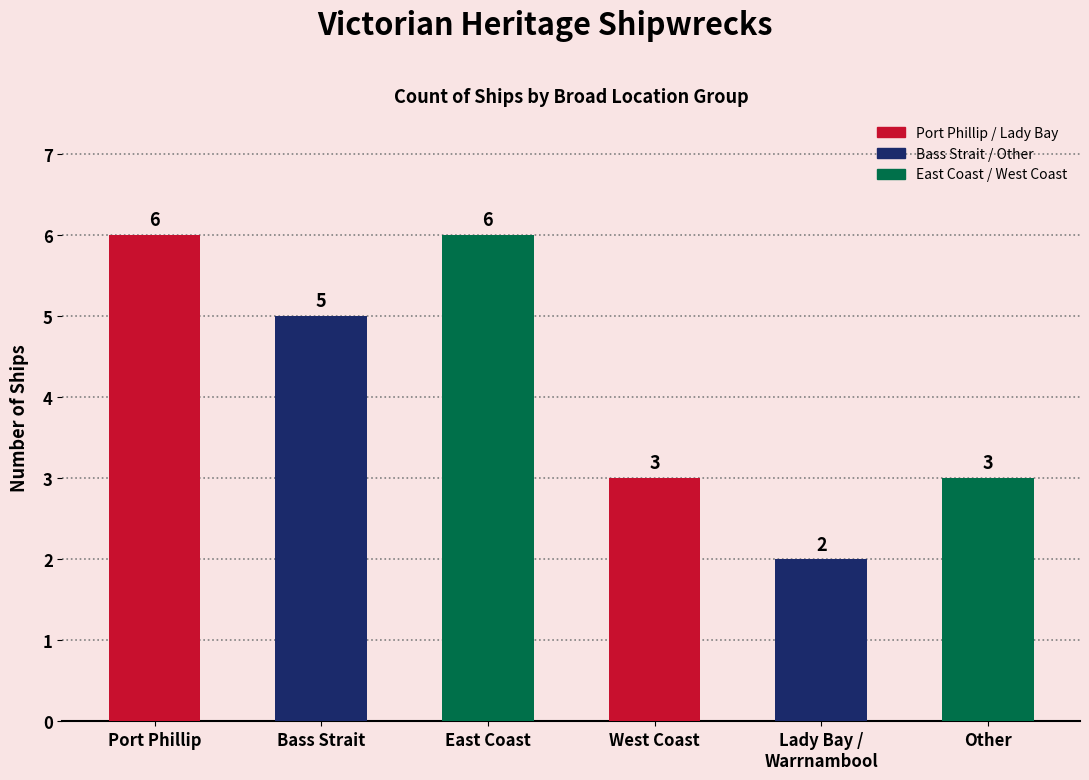

Reading left to right, list all the values displayed in this chart.

6	5	6	3	2	3